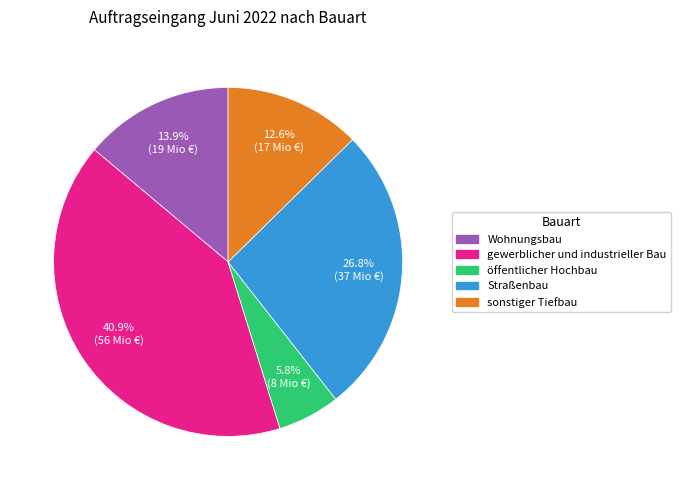

What is the largest slice in the pie chart?

gewerblicher und industrieller Bau